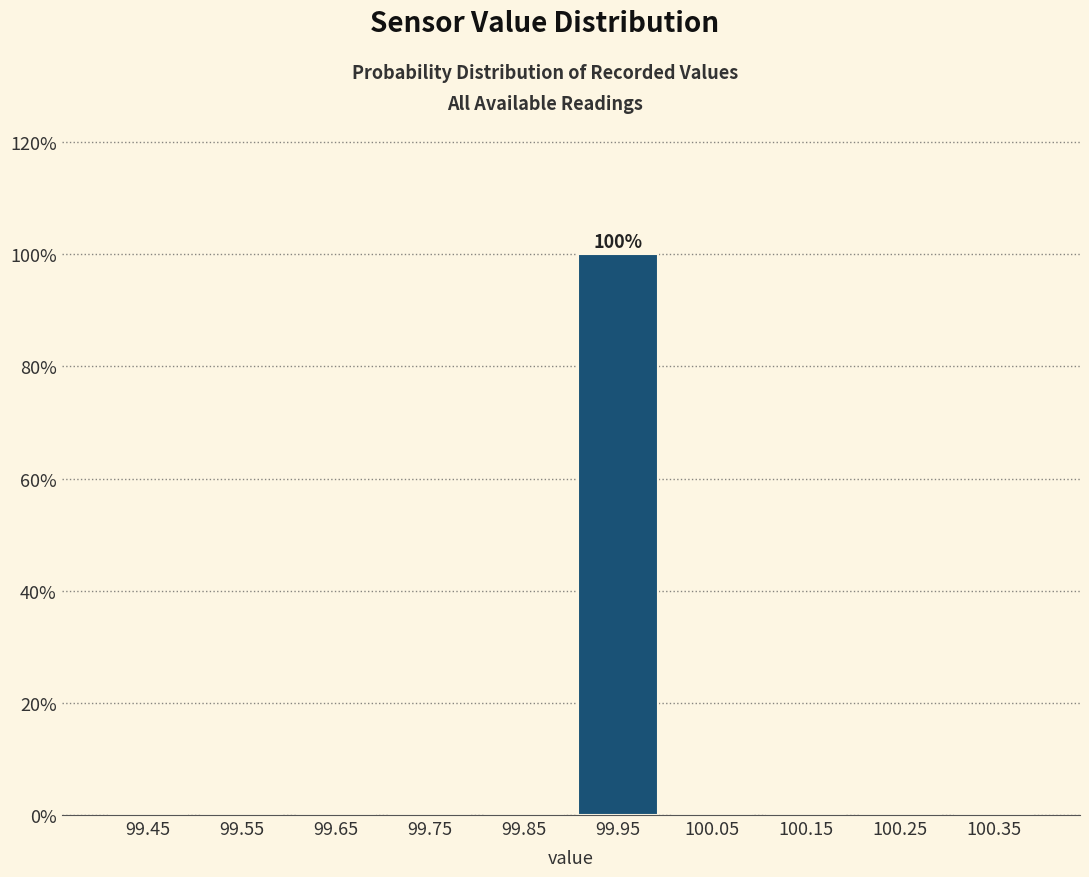

Which range on the x-axis has the tallest bar?

99.9 to 100.0